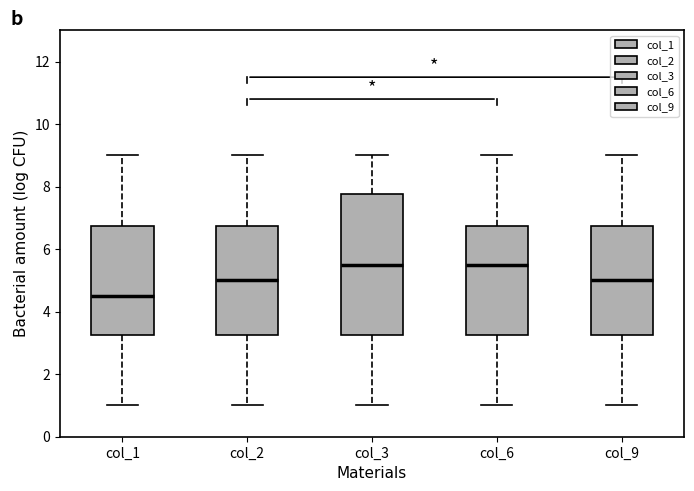

Reading left to right, read every box against the y-axis: the position of its median line, the range the box covers, and the ends of its whiskers. The values are not printed on the chart, so give them approximately, as read against the axis.

col_1: median 4.6, box 3.2 to 6.8, whiskers 1.0 to 9.0
col_2: median 5.0, box 3.2 to 6.8, whiskers 1.0 to 9.0
col_3: median 5.6, box 3.2 to 7.8, whiskers 1.0 to 9.0
col_6: median 5.6, box 3.2 to 6.8, whiskers 1.0 to 9.0
col_9: median 5.0, box 3.2 to 6.8, whiskers 1.0 to 9.0